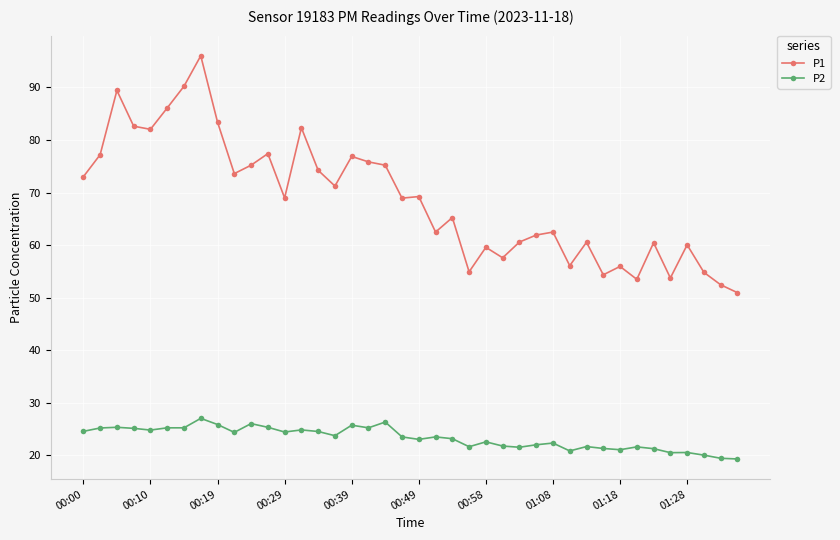

What is the difference between the second highest and second lowest values in the P2 series?

6.9